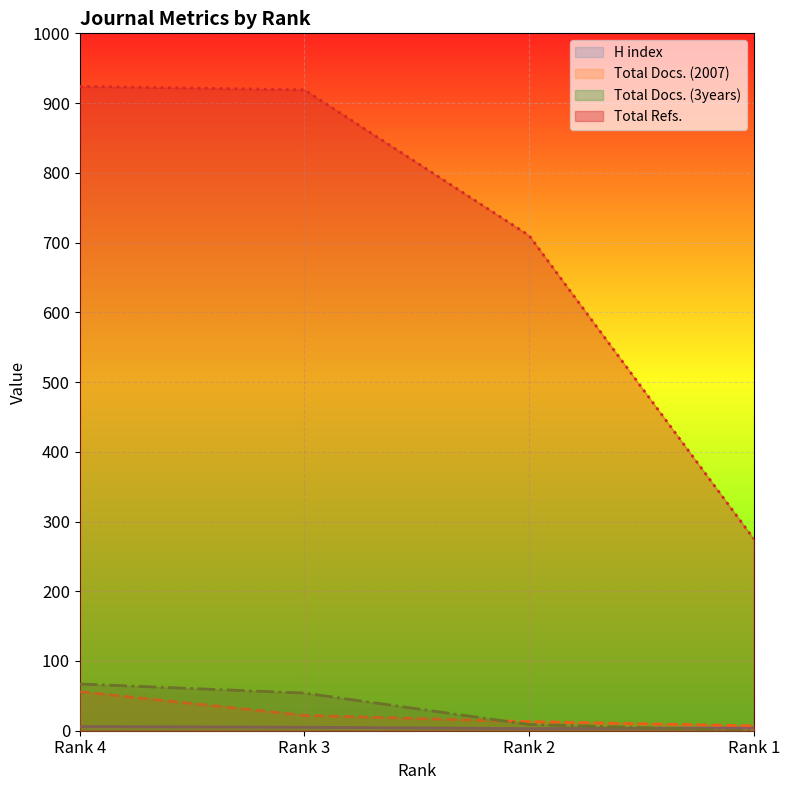

Which series has the largest total across all categories?

Total Refs.